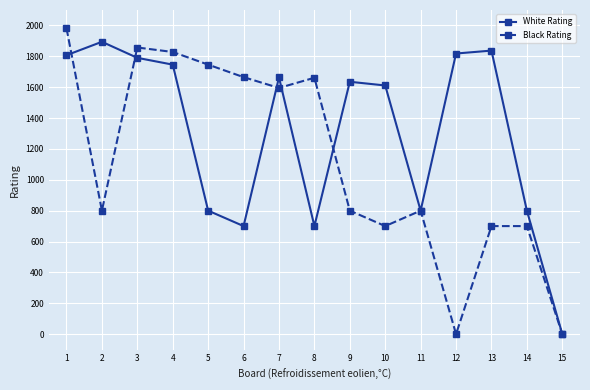

At how many categories does at least one series exceed 1006?

12